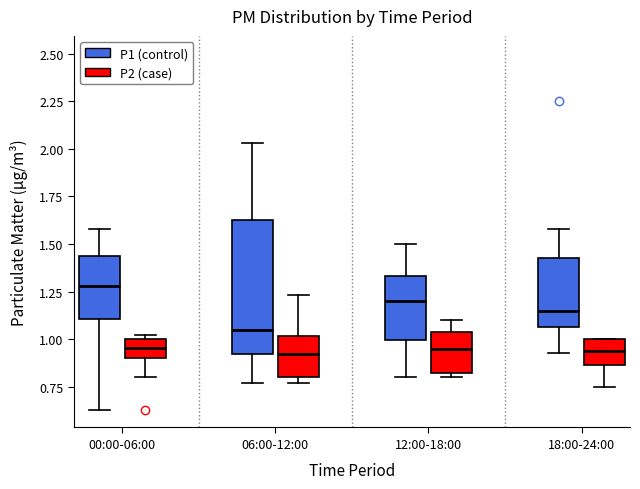

Which box is the tallest, from its lower edge to its upper edge?

06:00-12:00 (P1 (control))